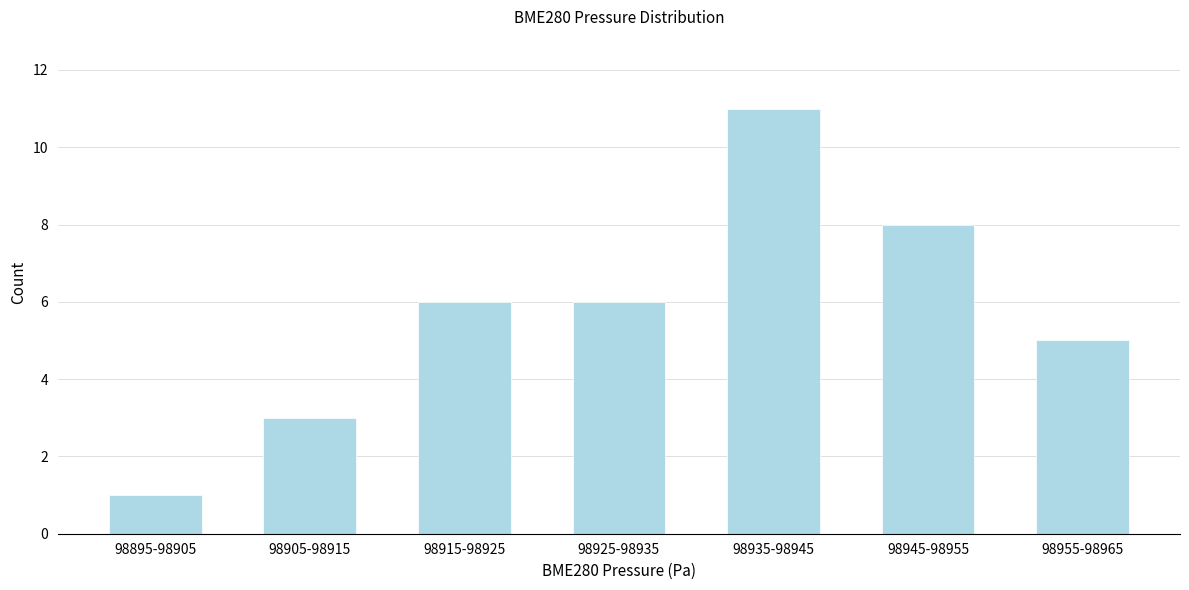

Reading left to right, transcribe all the data shown in this chart.

98895-98905=1	98905-98915=3	98915-98925=6	98925-98935=6	98935-98945=11	98945-98955=8	98955-98965=5